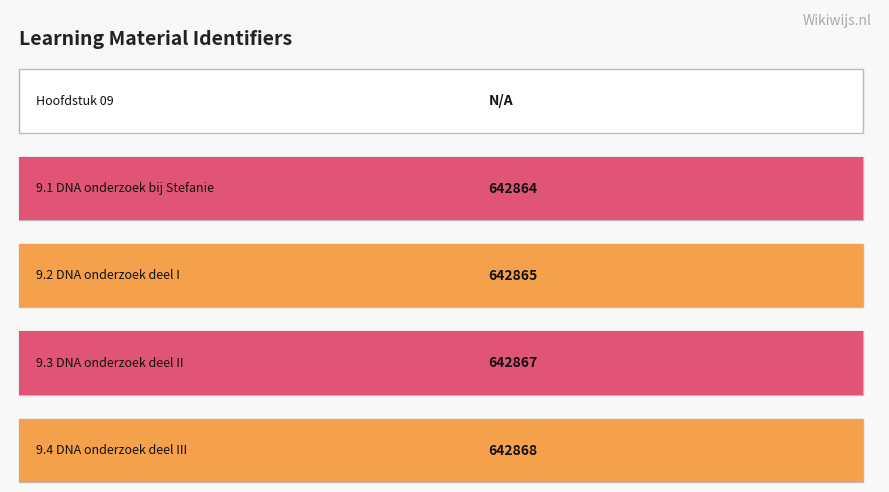

What is the value of the 2nd bar from the left?

642864